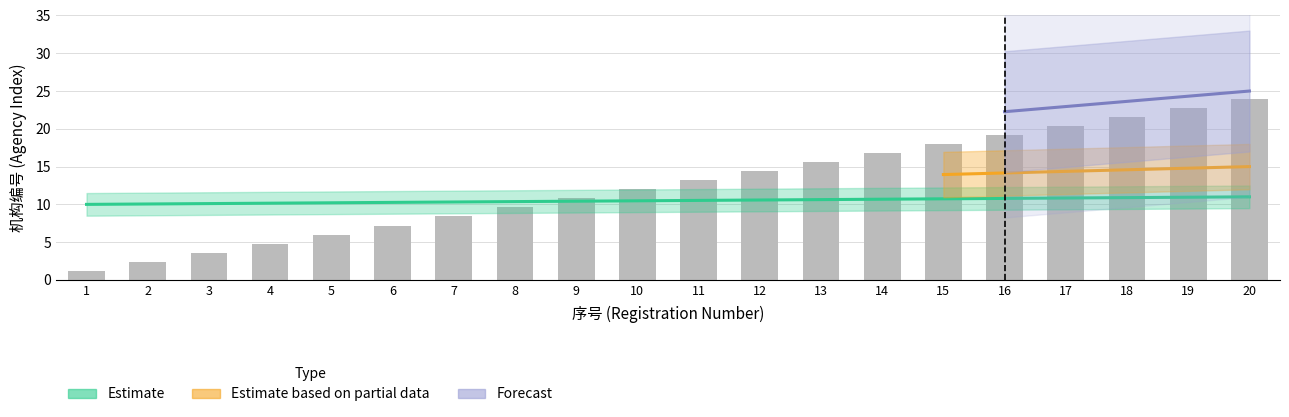

Is the value of Estimate at 18 greater than the value of Estimate based on partial data at 11?

No